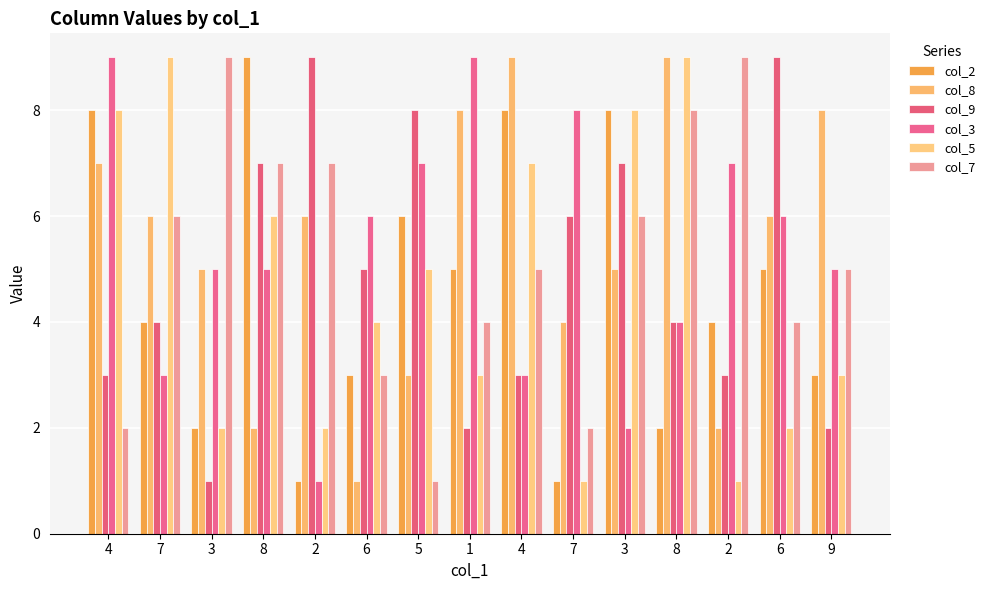

Which category has the highest value in the col_2 series?

8